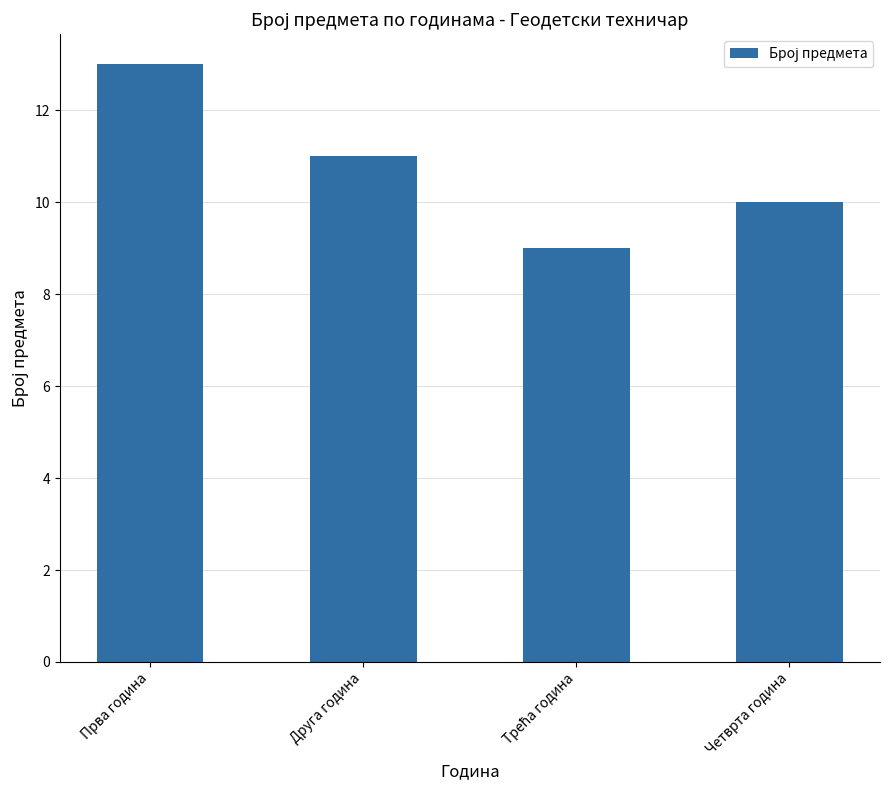

What position from the right is Прва година?

4